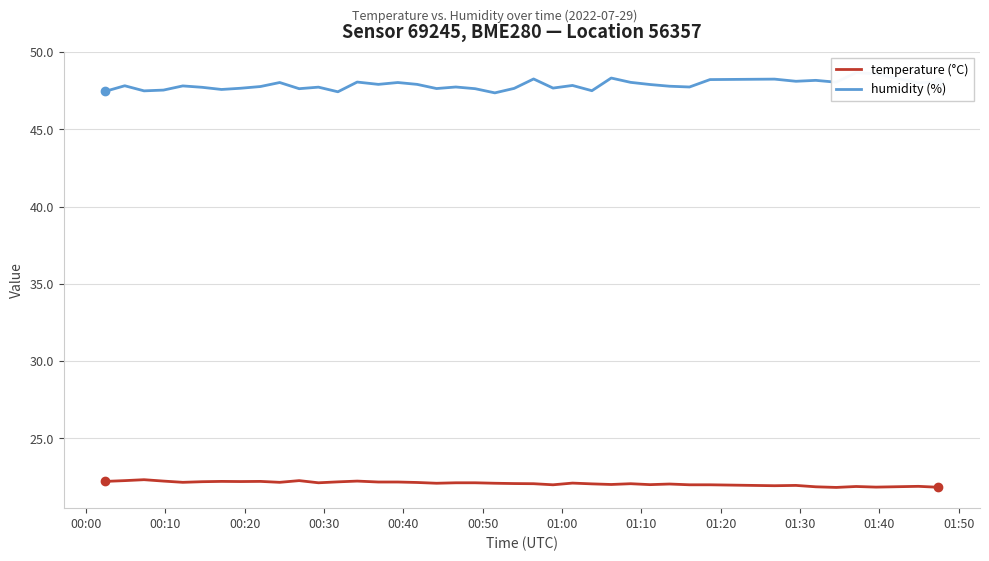

In humidity (%), how many points are lower than both neighbors (excluding endpoints)?

13